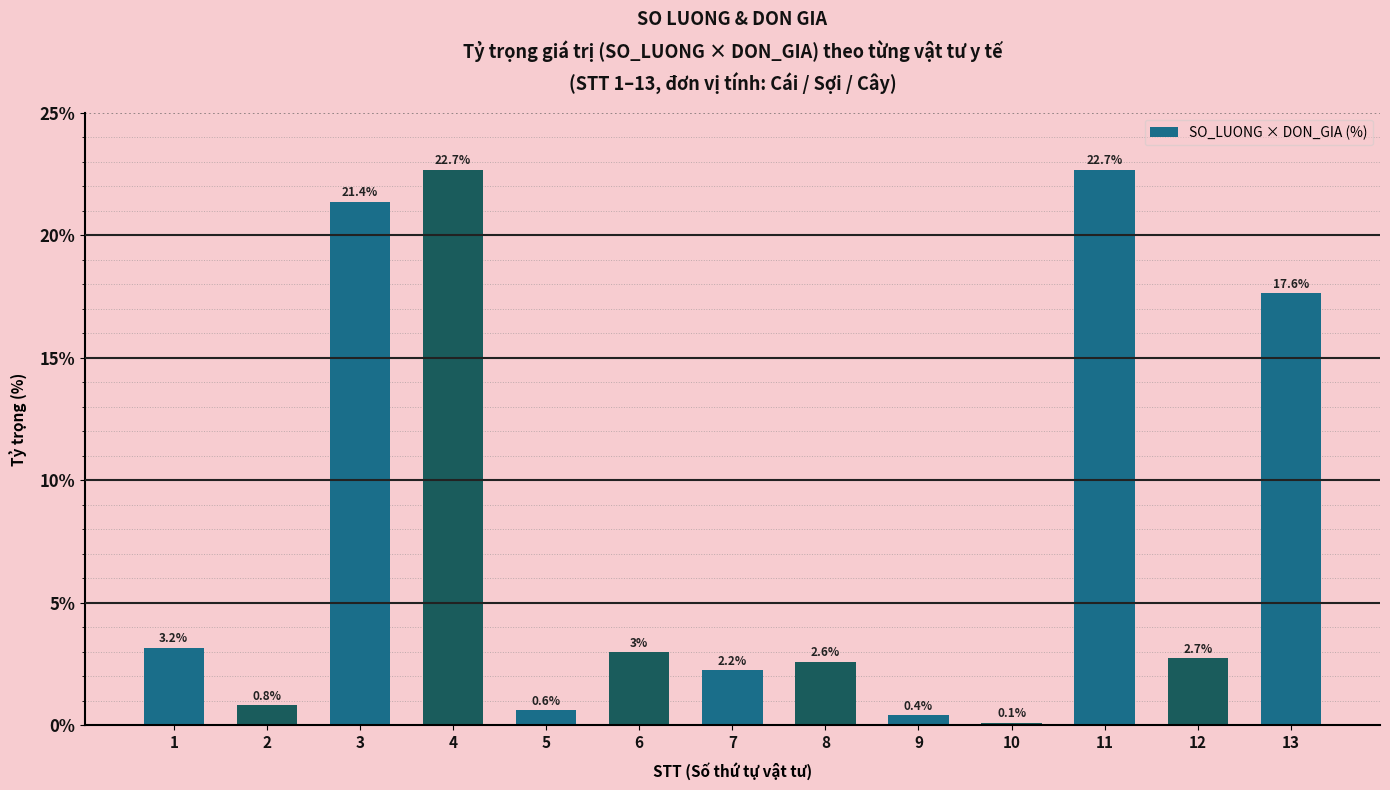

Are the bars grouped side by side (vs. stacked)?

No